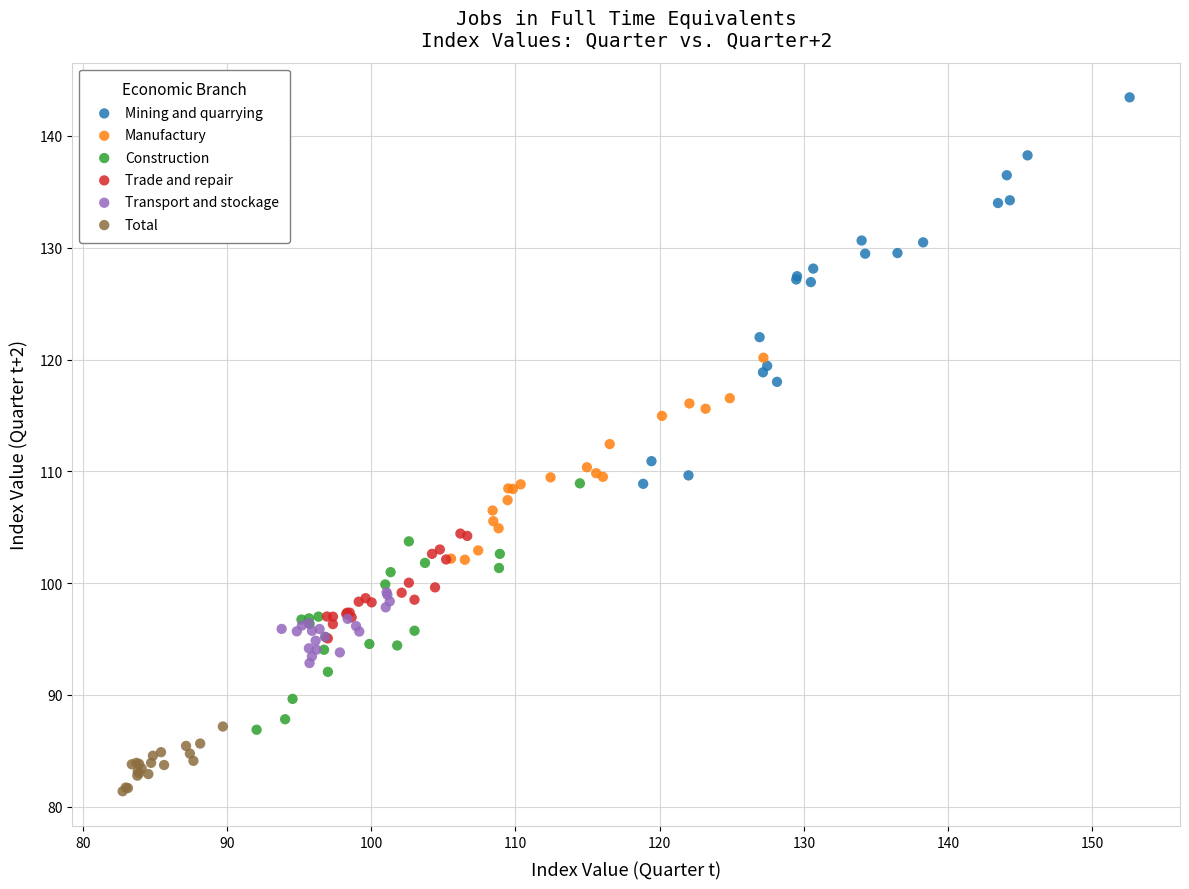

Which series contains the highest Y value?

Mining and quarrying